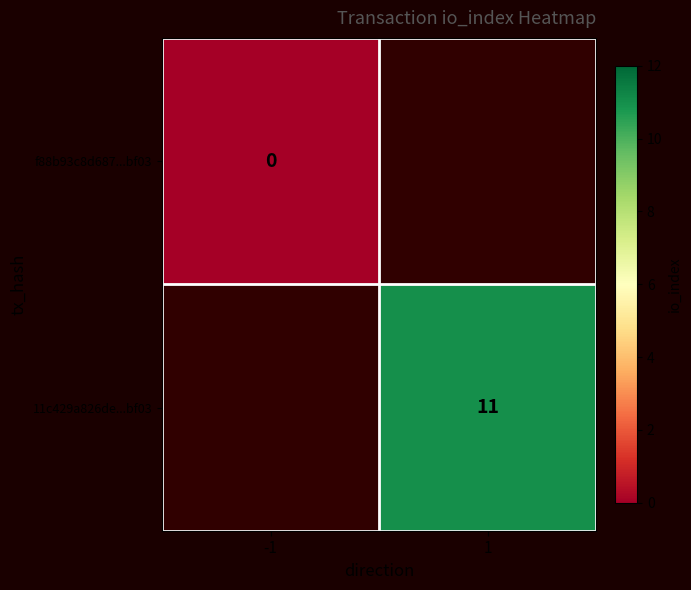

Is it true that 11c429a826de...bf03 equals 17.9 at 1?

False